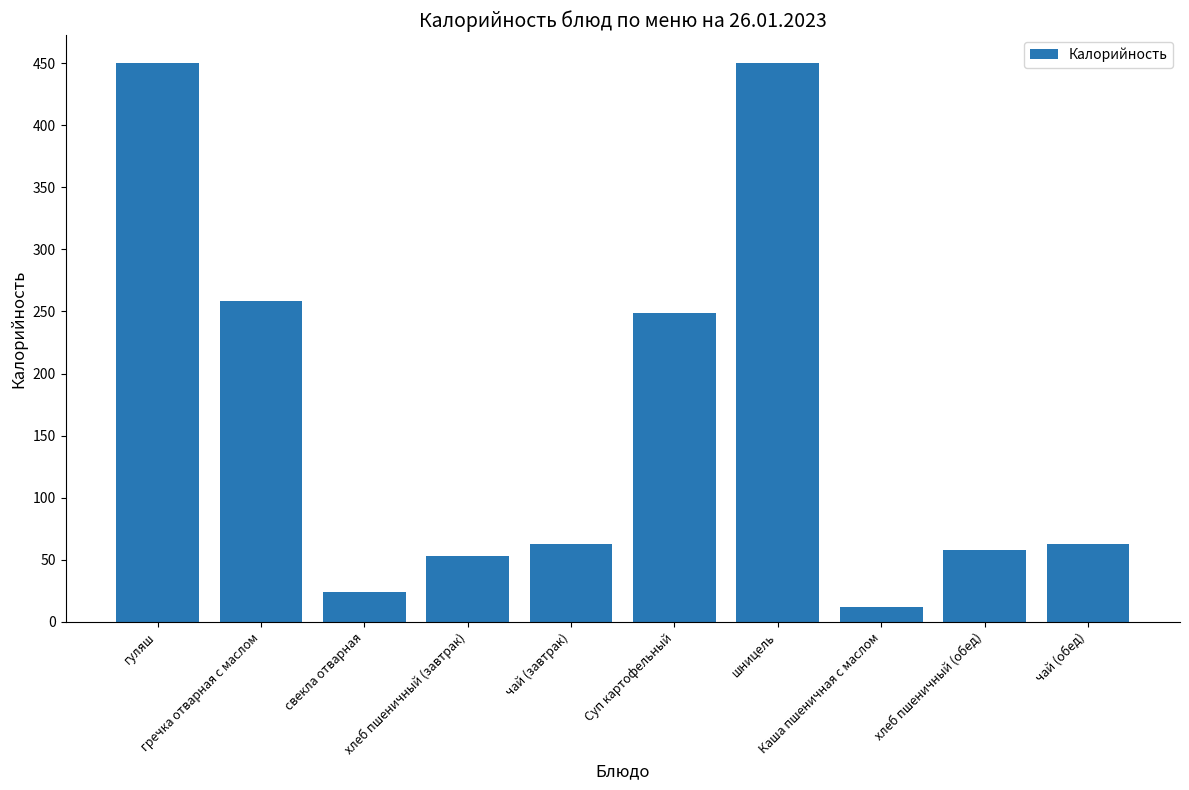

What is the label of the 7th bar from the left?

шницель